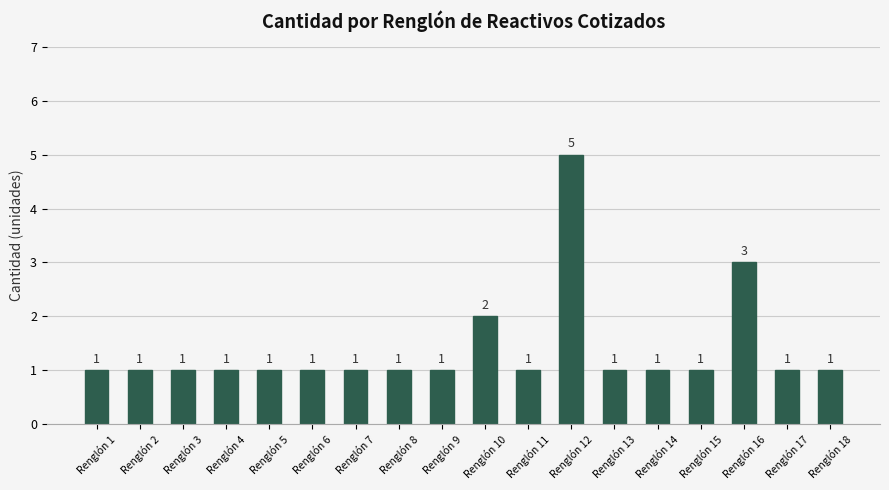

How many bars are there in total?

18